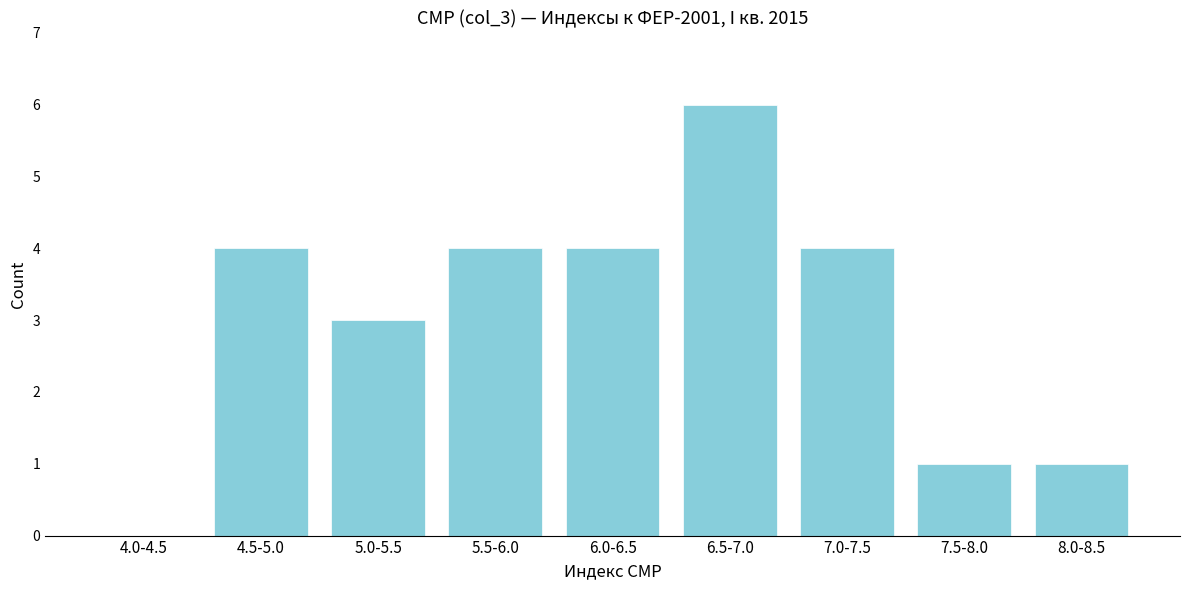

Reading right to left, what are all the values shown in this chart?

8.0-8.5=1	7.5-8.0=1	7.0-7.5=4	6.5-7.0=6	6.0-6.5=4	5.5-6.0=4	5.0-5.5=3	4.5-5.0=4	4.0-4.5=0